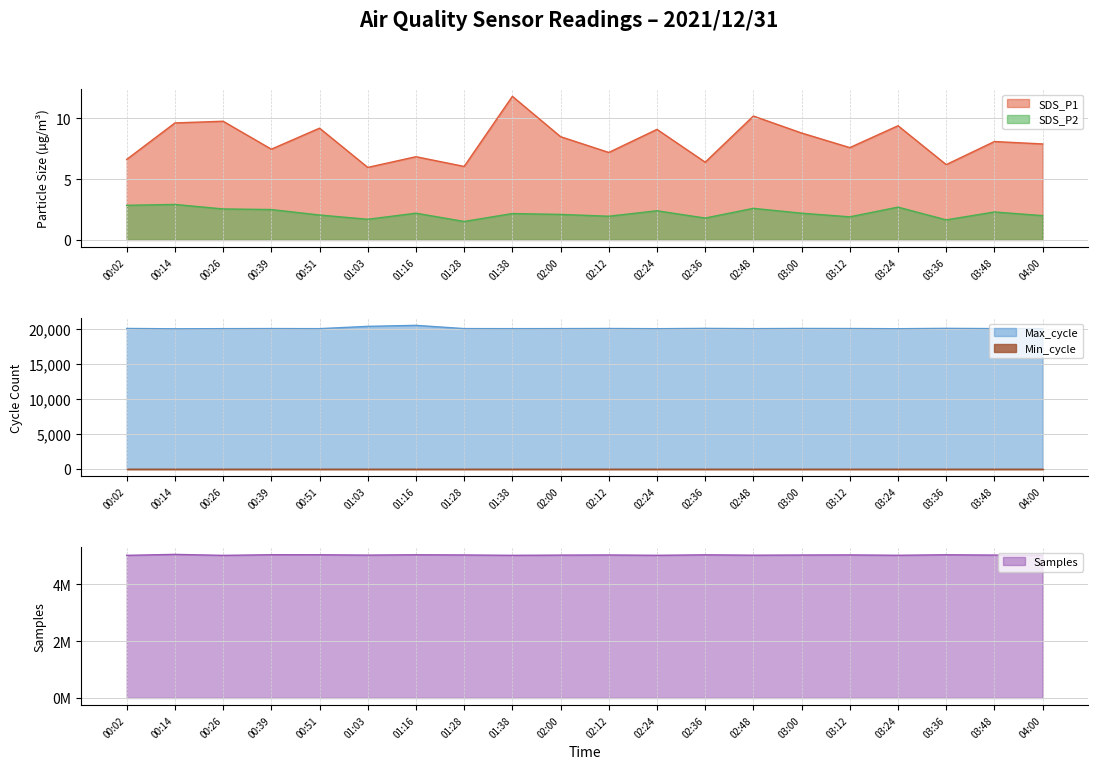

True or false: SDS_P2 has more than 1 interior local peaks.

True